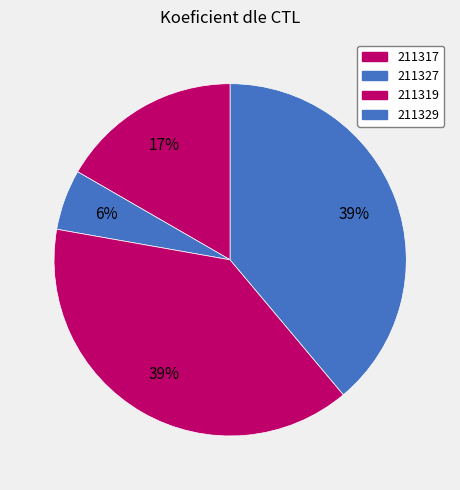

How many segments does this pie chart have?

4